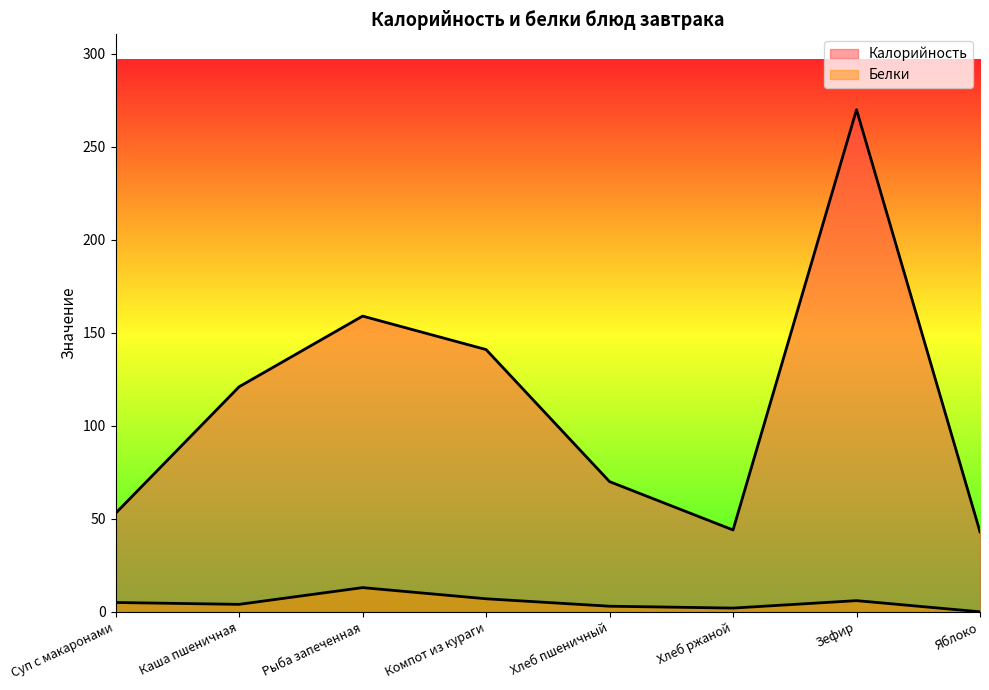

True or false: Калорийность and Белки cross at least once.

False